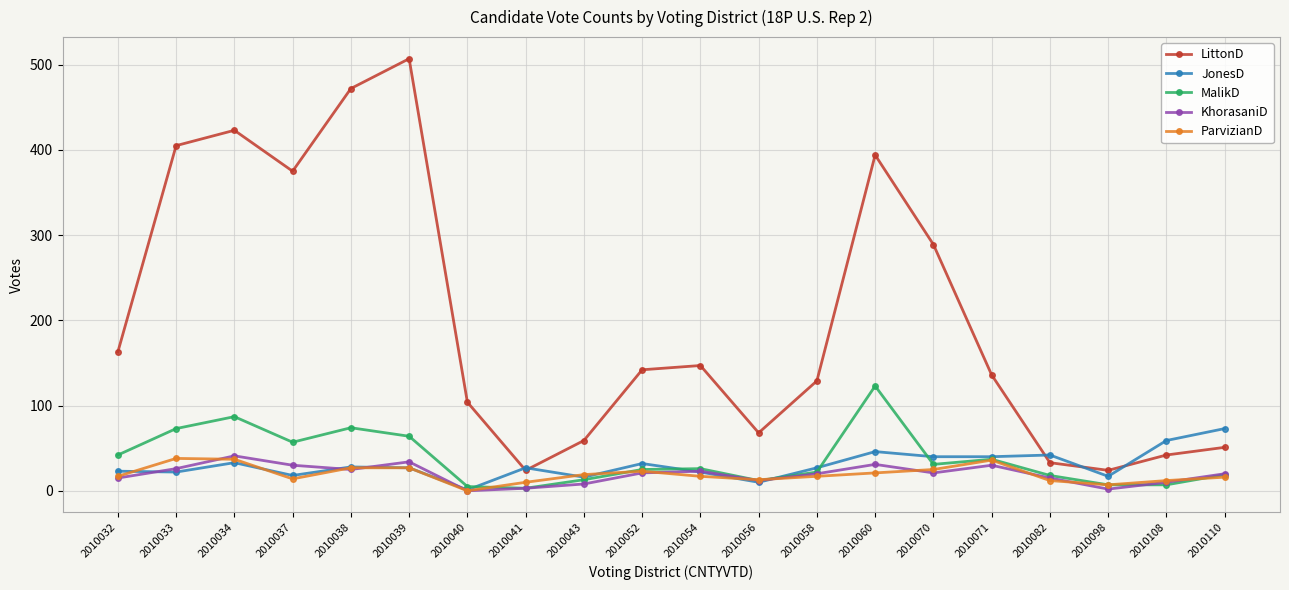

Which label corresponds to the largest value in the chart?

2010039